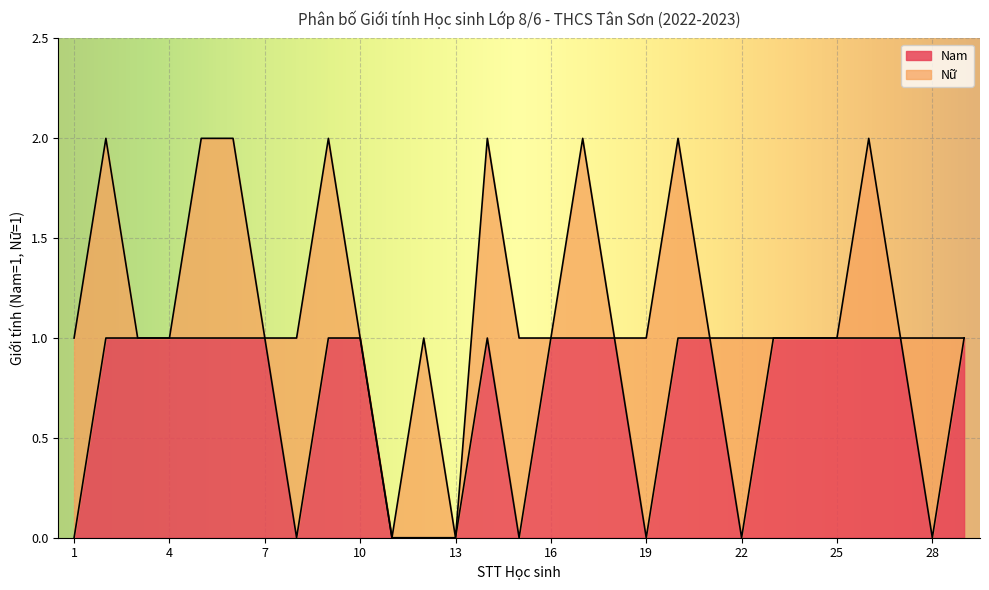

How many lines are shown in the chart?

2